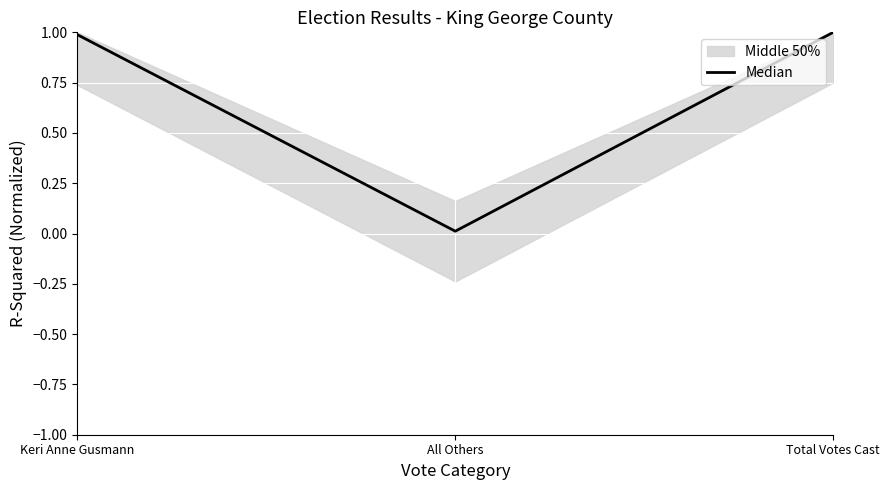

List the labels in order of value, largest first.

Total Votes Cast, Keri Anne Gusmann, All Others